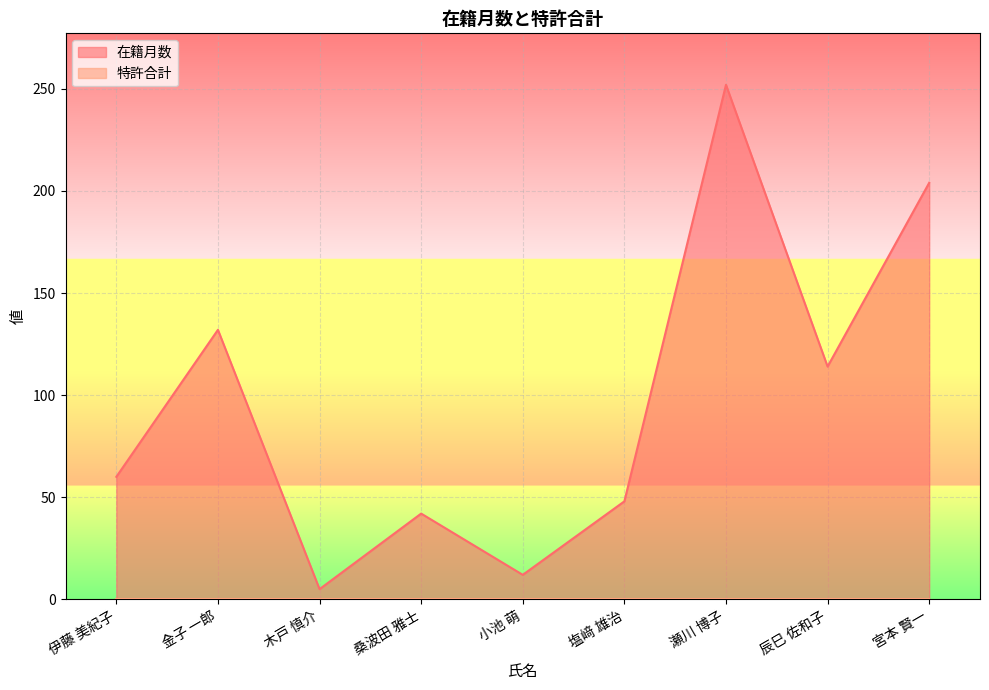

At which label does the data first exceed 60?

金子 一郎